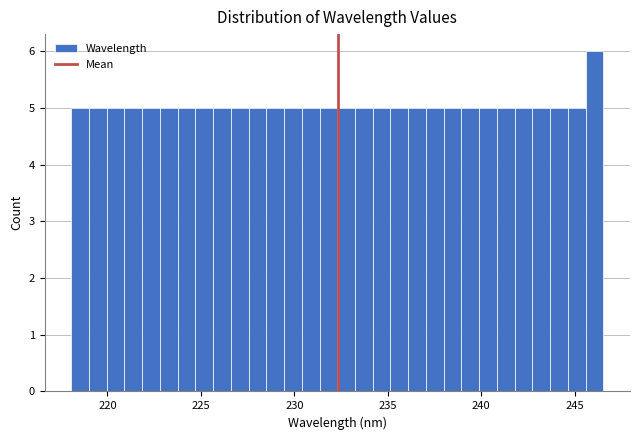

Read against the x-axis, roughly where is the centre of the tallest bar?

246.0